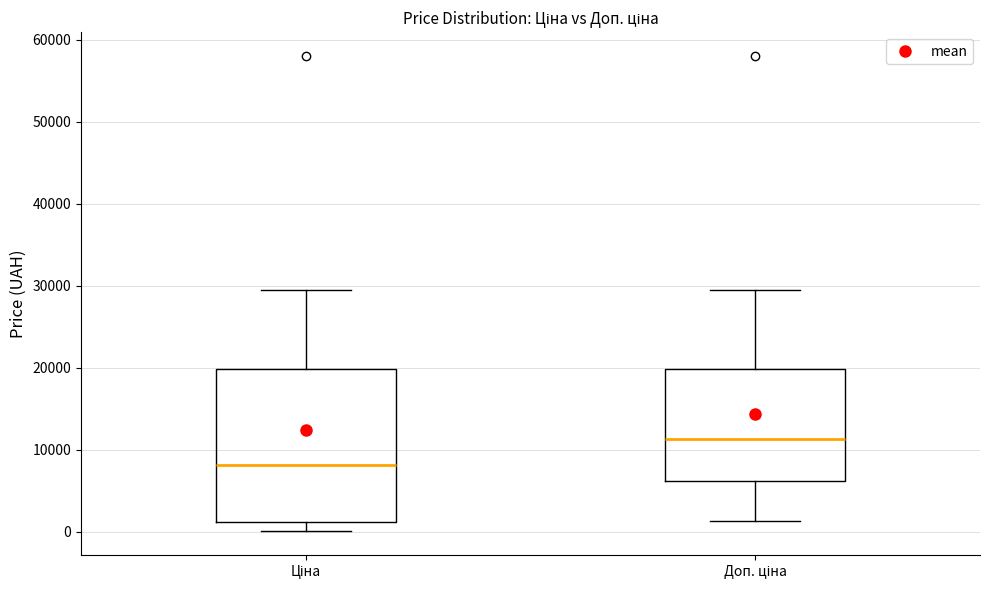

Where does the upper whisker of the box for Доп. ціна end on the y-axis? The values are not printed on the chart, so give them approximately, as read against the axis.

30000